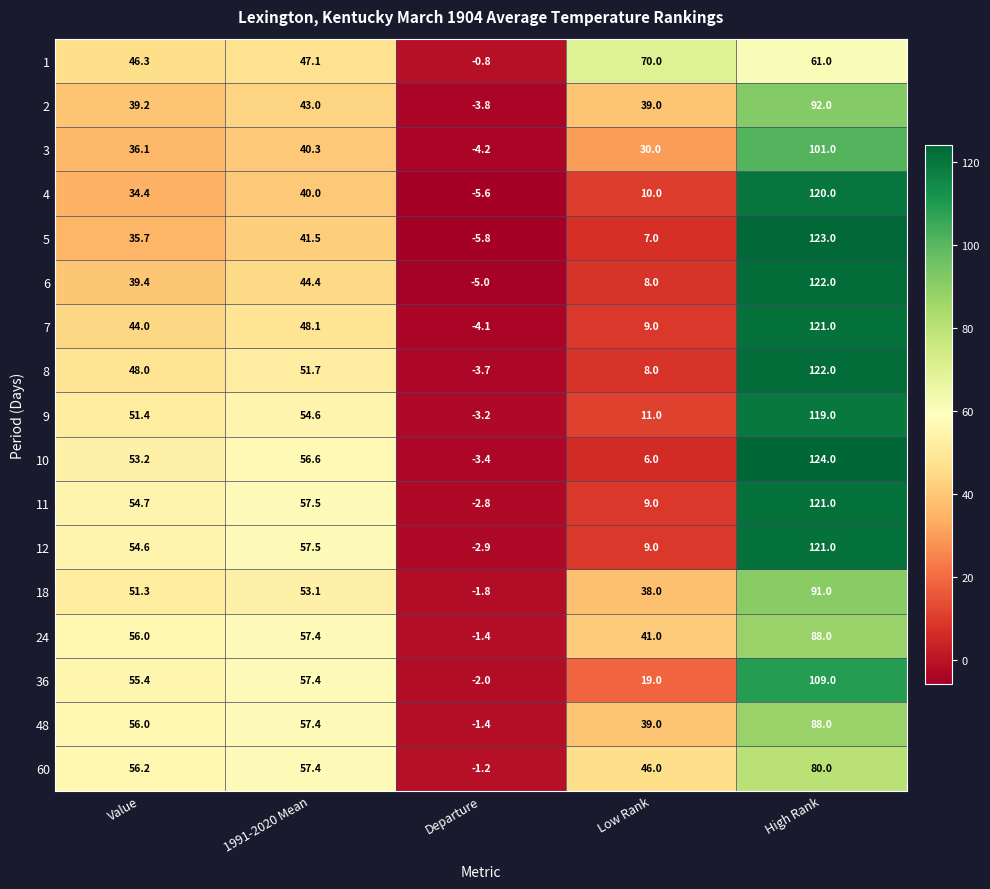

What is the average value of the 11 series?

47.9